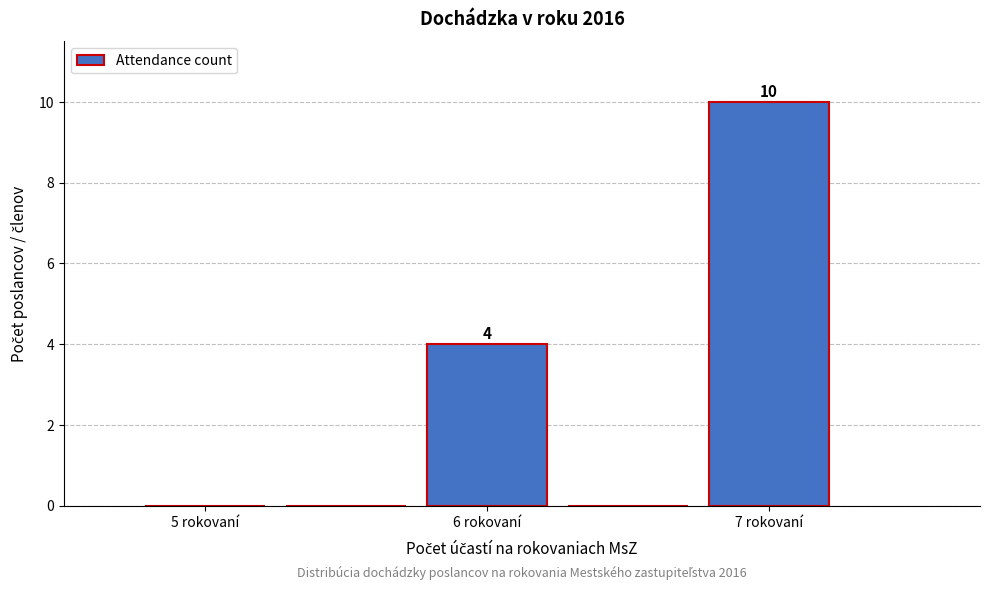

Which range on the x-axis has the tallest bar?

6.75 to 7.25